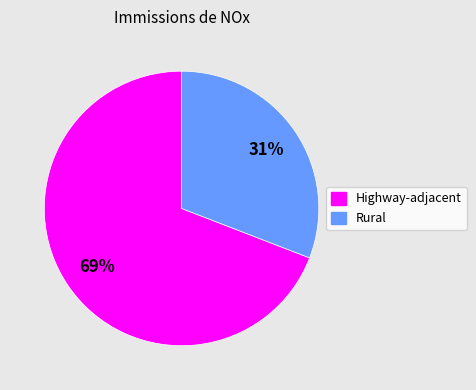

To the nearest percent, what is the average slice percentage?

50%